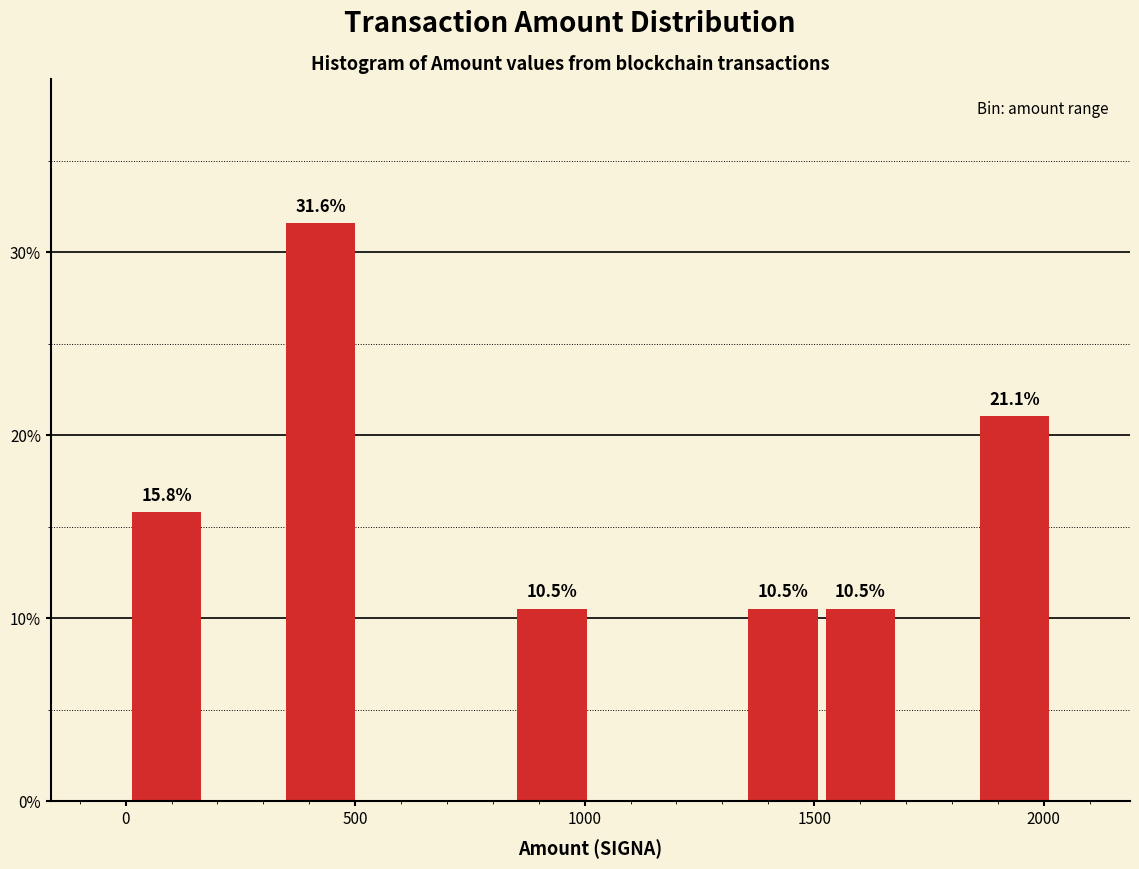

Around what value on the x-axis is the tallest bar? Give the approximate position of its centre, as read against the axis.

400